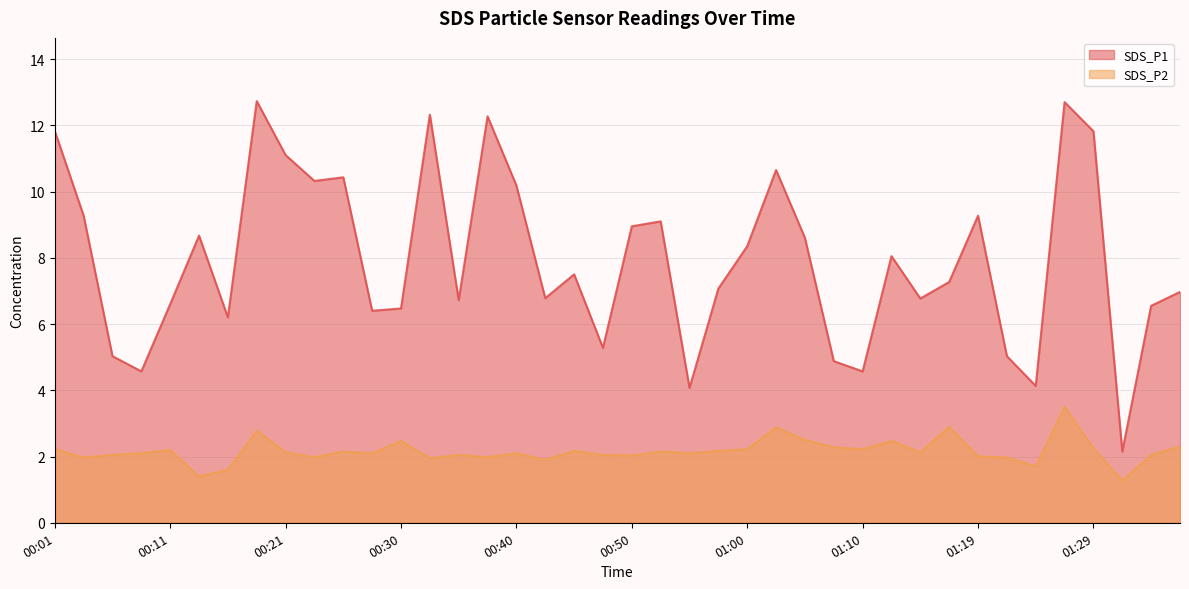

Which category has the lowest value across all series?

01:32